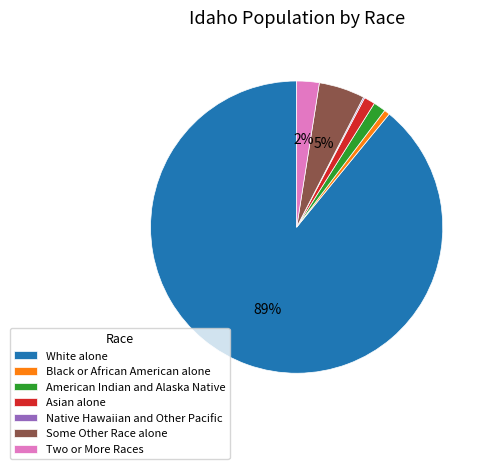

To the nearest percent, what portion does Two or More Races represent?

2%